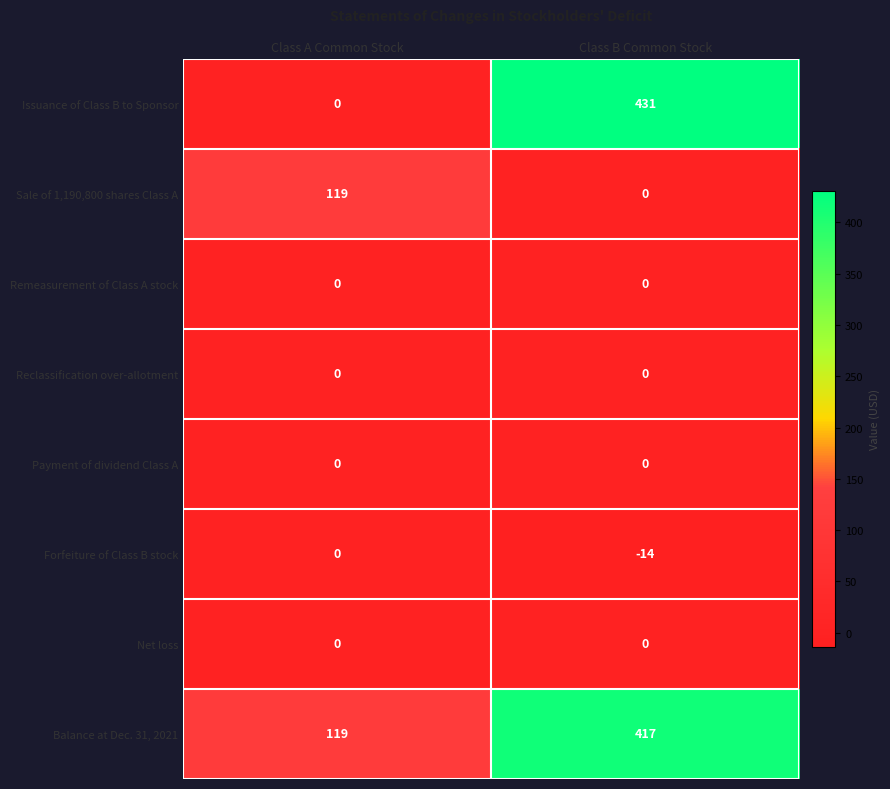

Which series has the widest spread of values?

Issuance of Class B to Sponsor